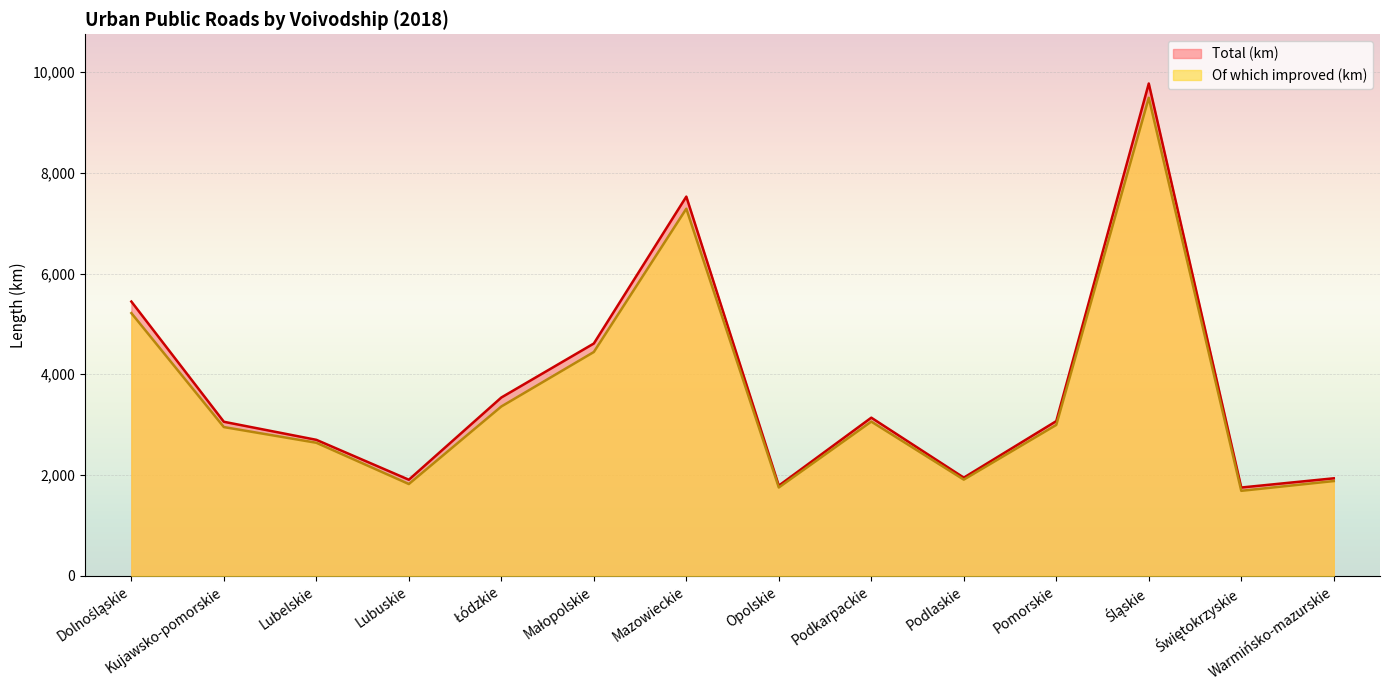

What is the difference between the Of which improved (km) values at Kujawsko-pomorskie and Śląskie?

6535.9